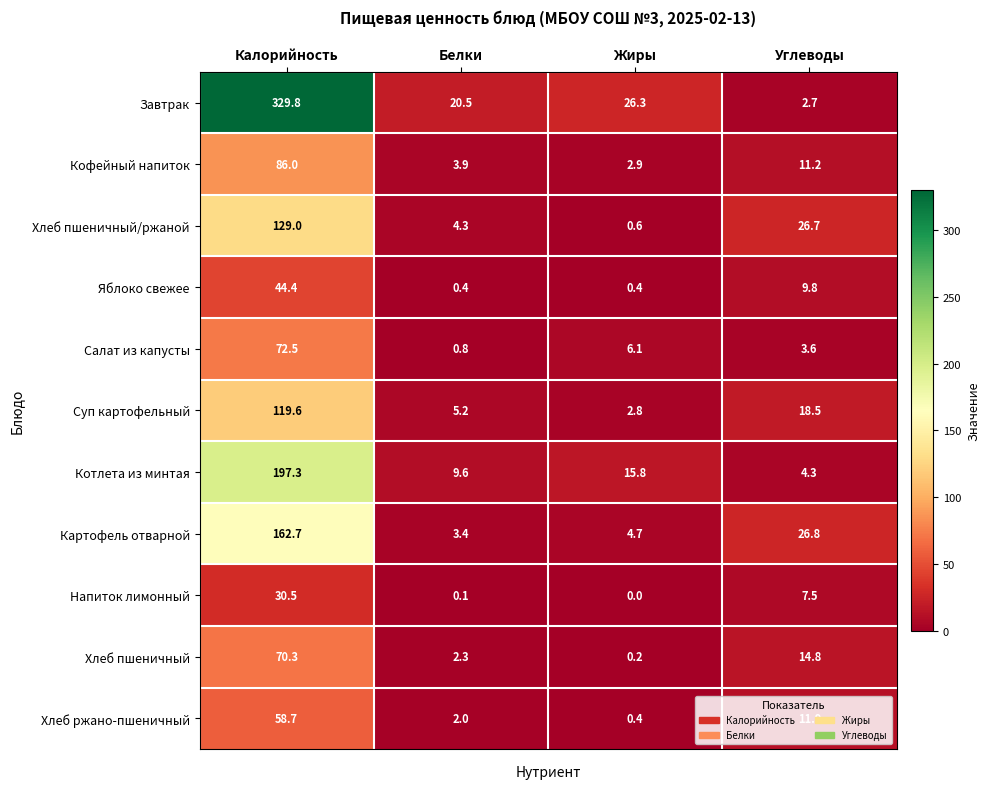

Which series has the largest range (max minus min)?

Завтрак